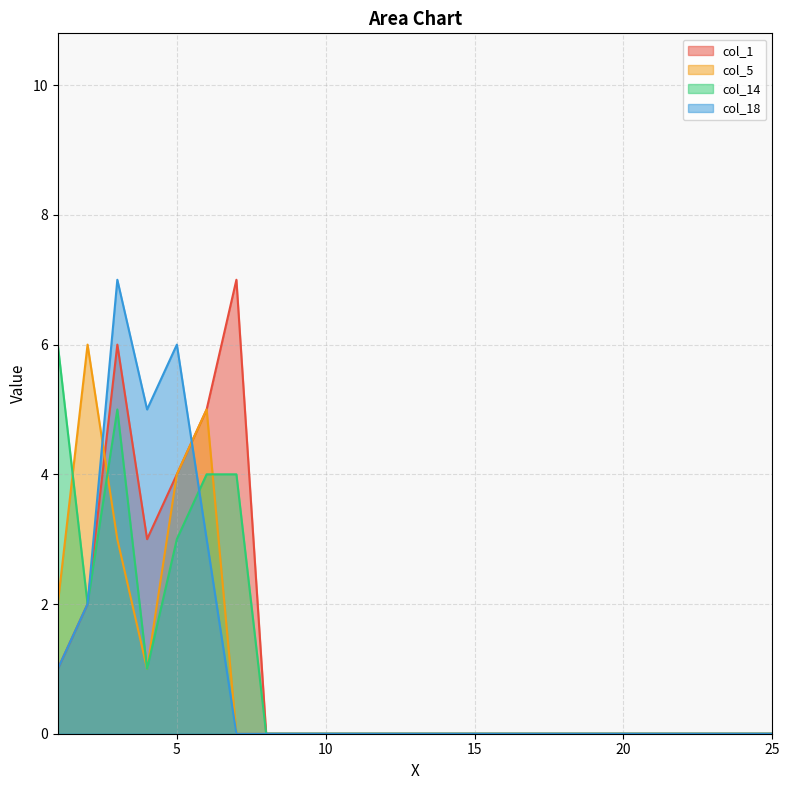

Which series has the widest spread of values?

col_1